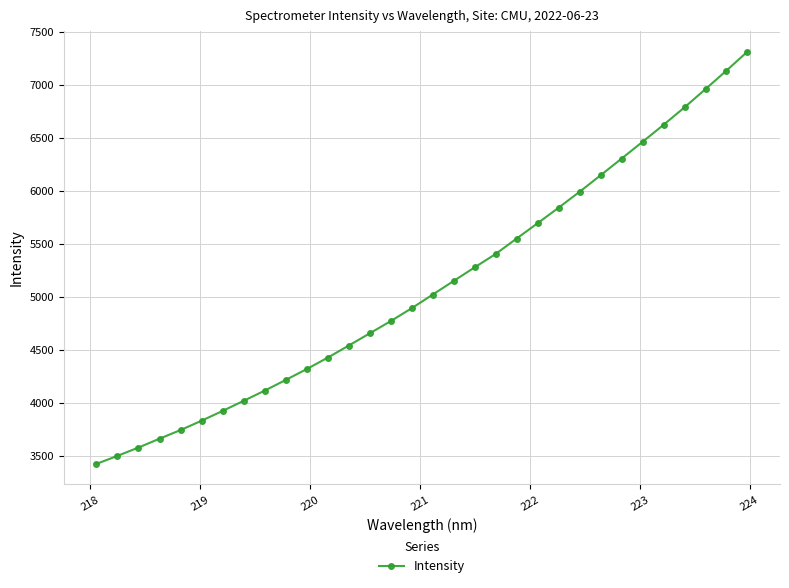

What is the value of the 26th point from the left?

6304.8